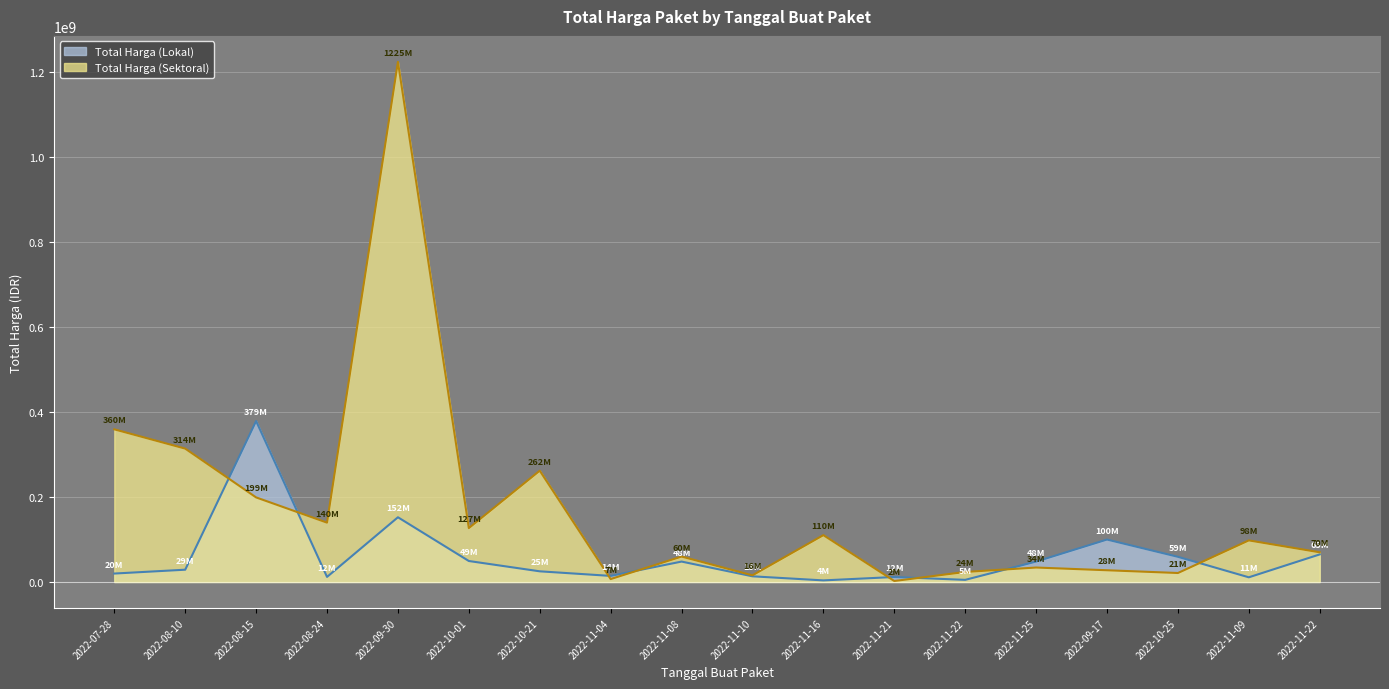

What is the sum of all Total Harga (Sektoral) values?

3096630175